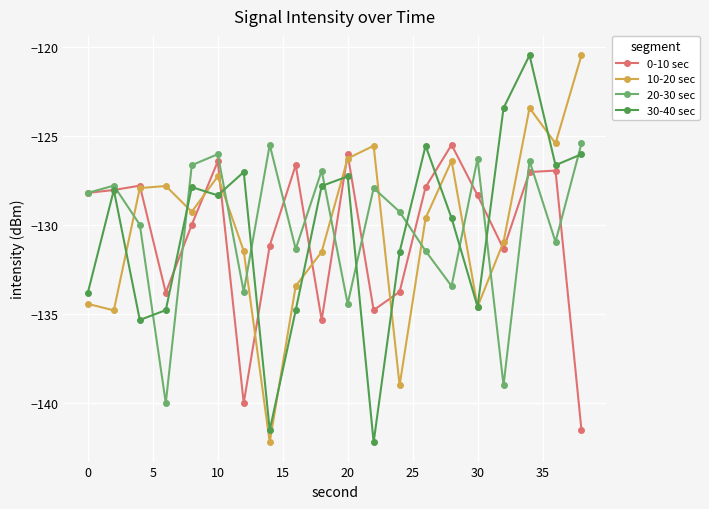

What is the value of the 30-40 sec point at the 14th from the left?

-125.5